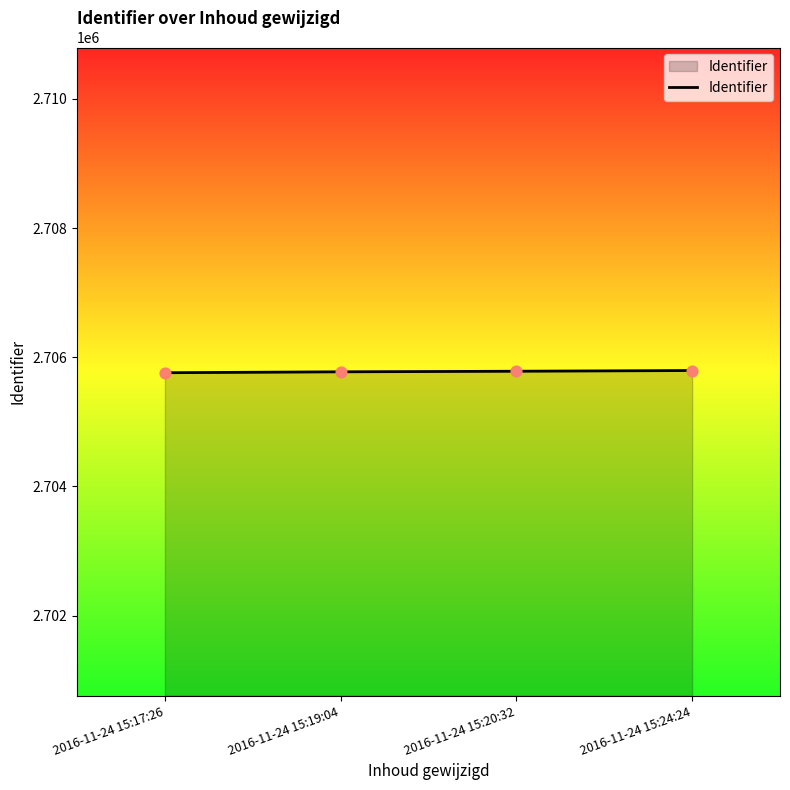

Approximately how many times larger is the value at 2016-11-24 15:17:26 compared to 2016-11-24 15:19:04?

1.0